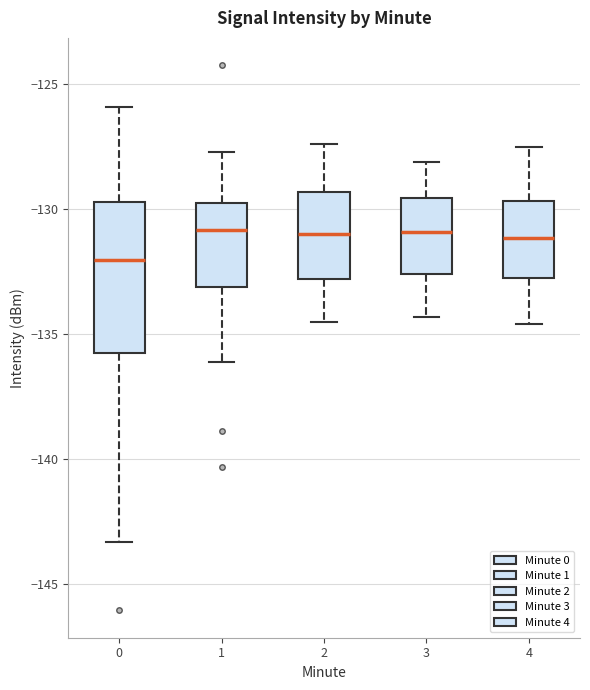

Reading left to right, transcribe this box plot: for each box, give where its median line is, the range the box spans, and where its two whiskers end, as read against the y-axis. The values are not printed on the chart, so give them approximately, as read against the axis.

0: median -132.0, box -136.0 to -129.5, whiskers -143.5 to -126.0
1: median -131.0, box -133.0 to -130.0, whiskers -136.0 to -127.5
2: median -131.0, box -133.0 to -129.5, whiskers -134.5 to -127.5
3: median -131.0, box -132.5 to -129.5, whiskers -134.5 to -128.0
4: median -131.0, box -132.5 to -129.5, whiskers -134.5 to -127.5